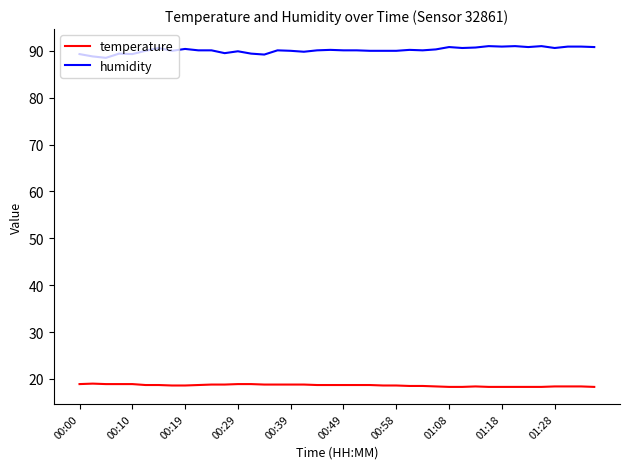

What is the maximum value shown in the chart?

91.0